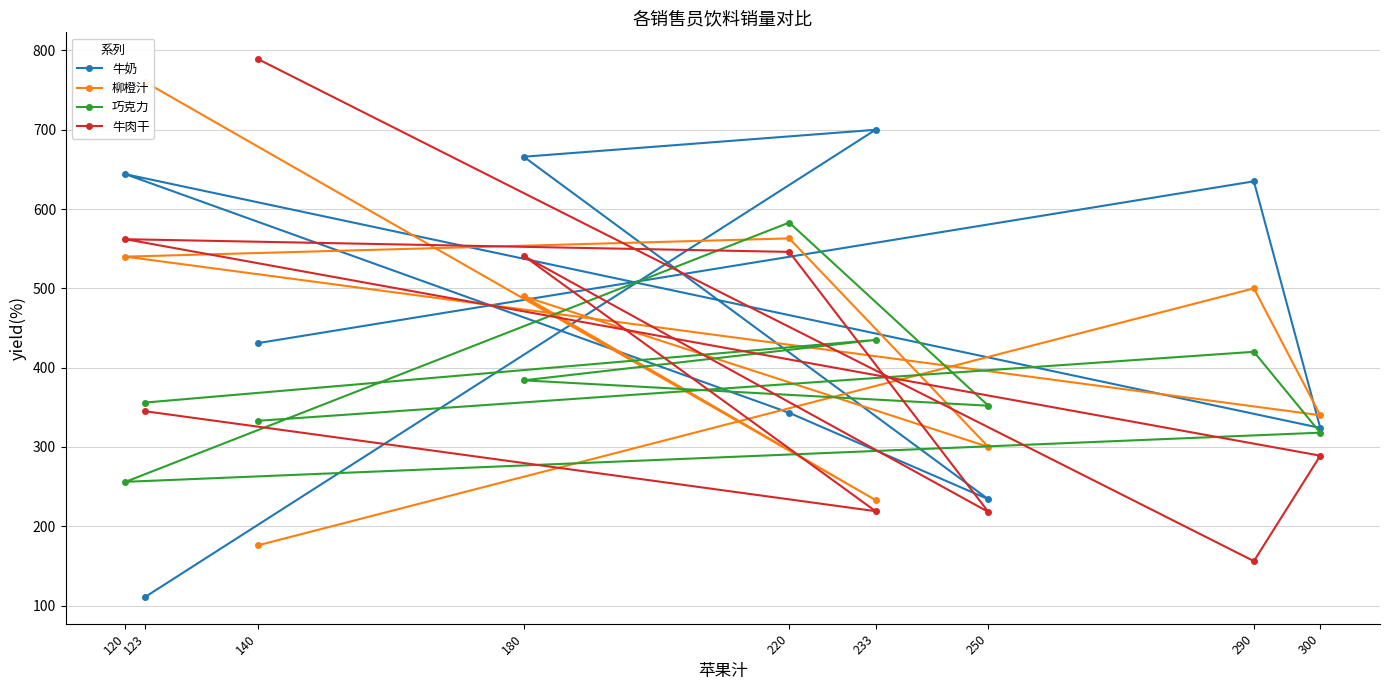

Which series has the largest total across all categories?

牛奶